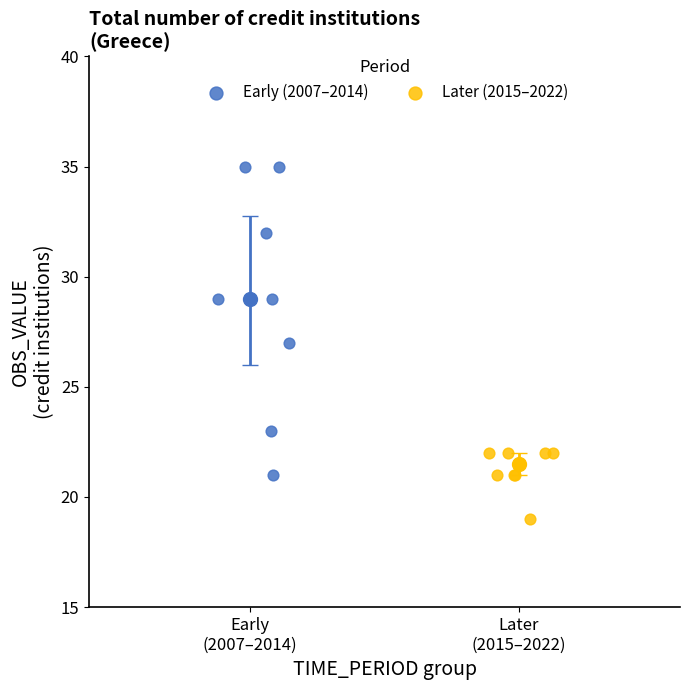

Which series contains the lowest Y value?

Later (2015–2022)